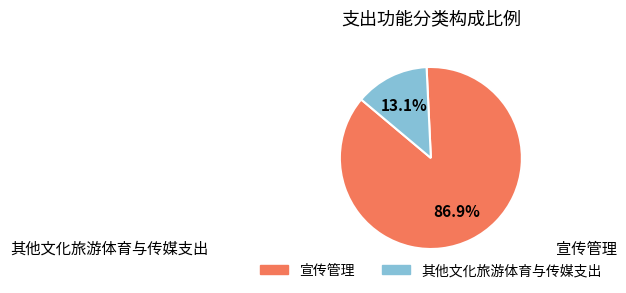

Which category has the smallest portion of the pie?

其他文化旅游体育与传媒支出